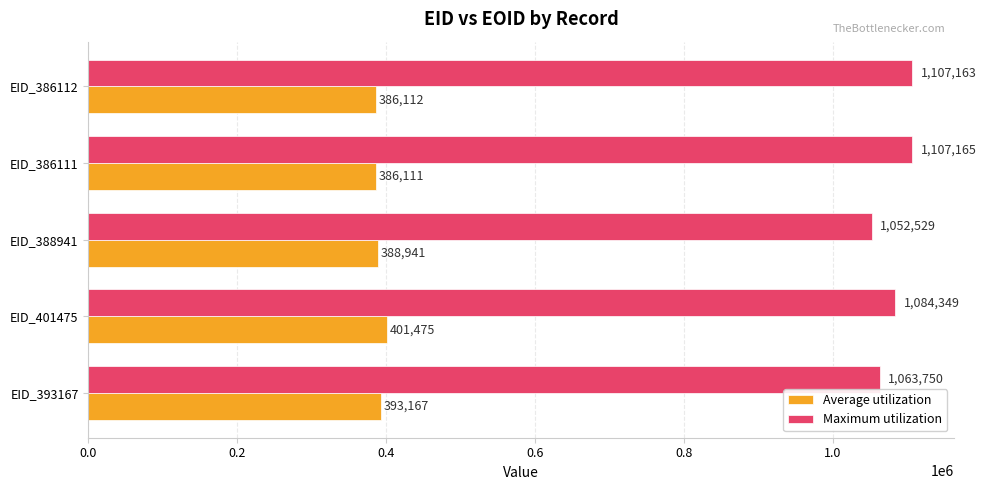

The Maximum utilization series shows 1107163 at EID_386112. True or false?

True